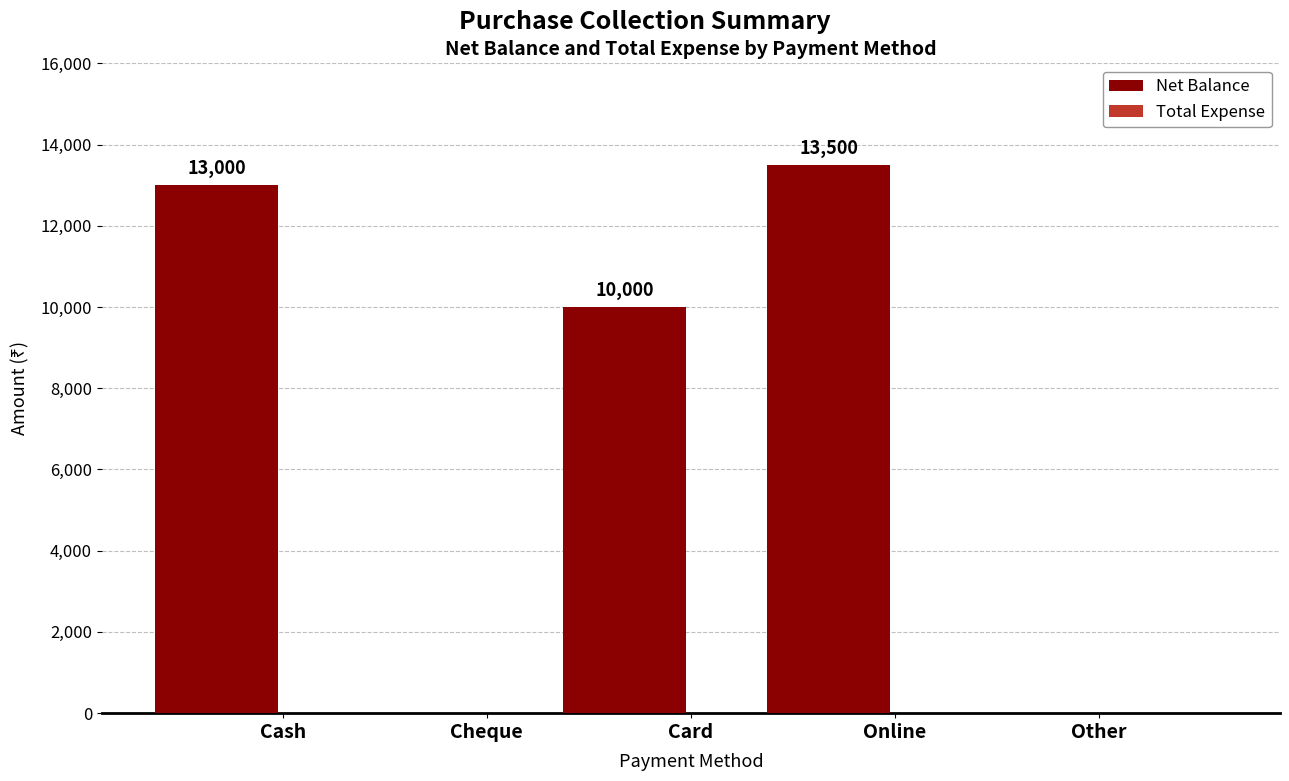

What is the maximum value shown in the chart?

13500